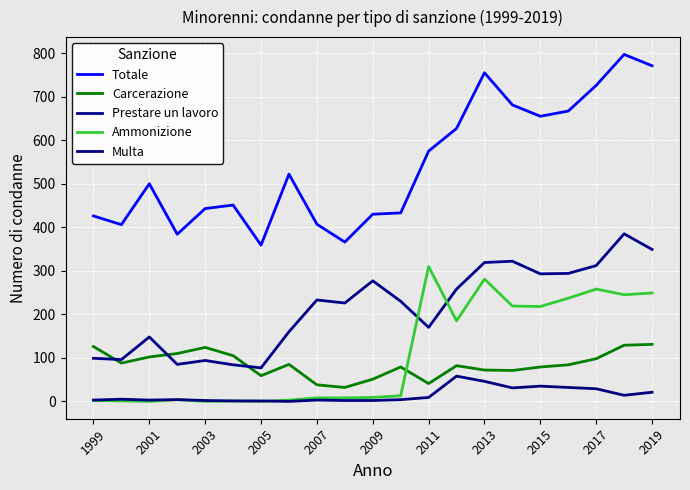

Does the chart have visible grid lines?

Yes